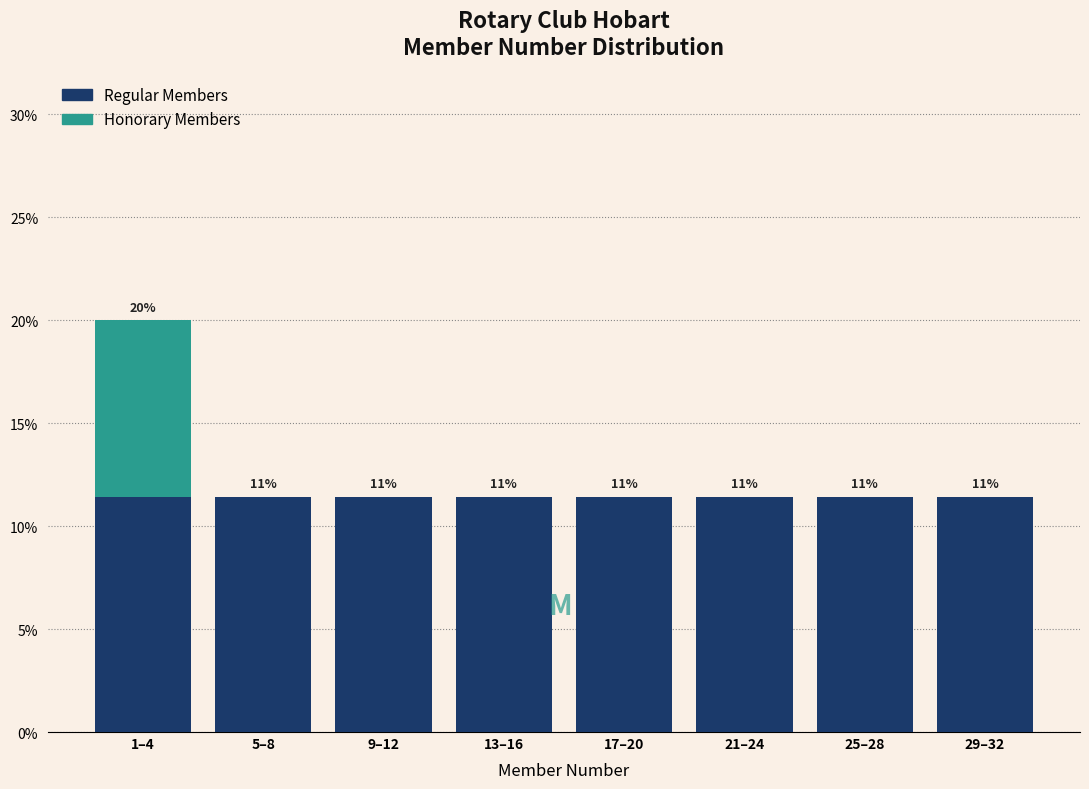

Are the bars grouped side by side (vs. stacked)?

No